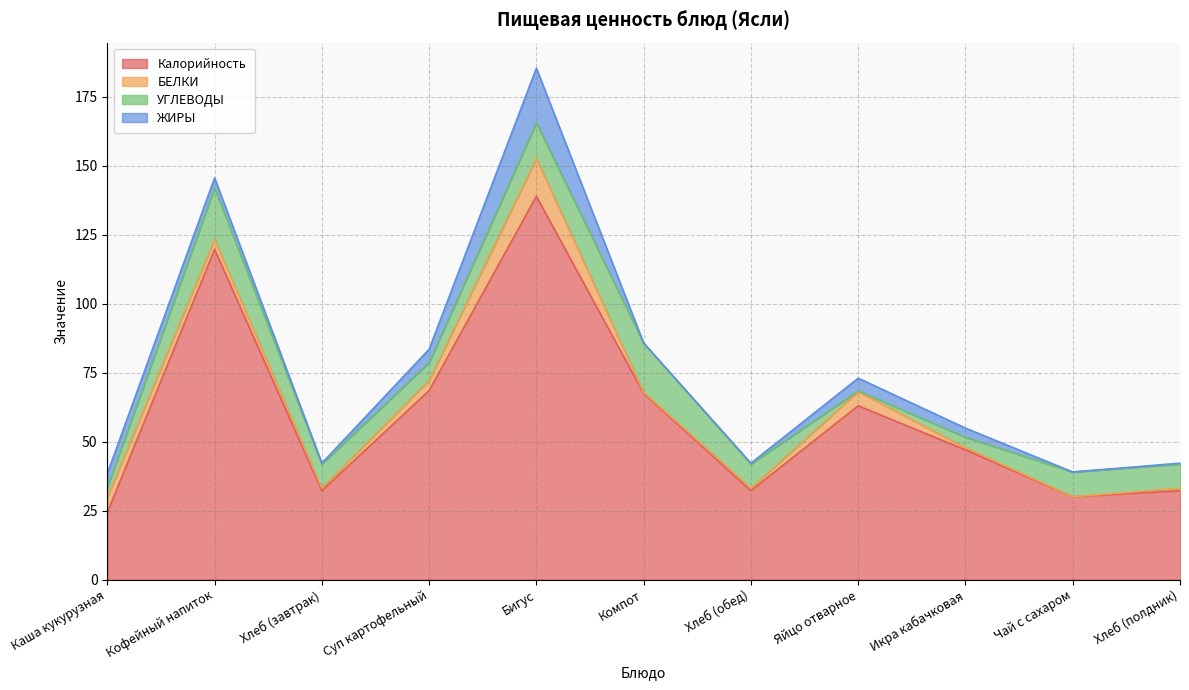

What are all the series names shown in the legend?

Калорийность, БЕЛКИ, УГЛЕВОДЫ, ЖИРЫ